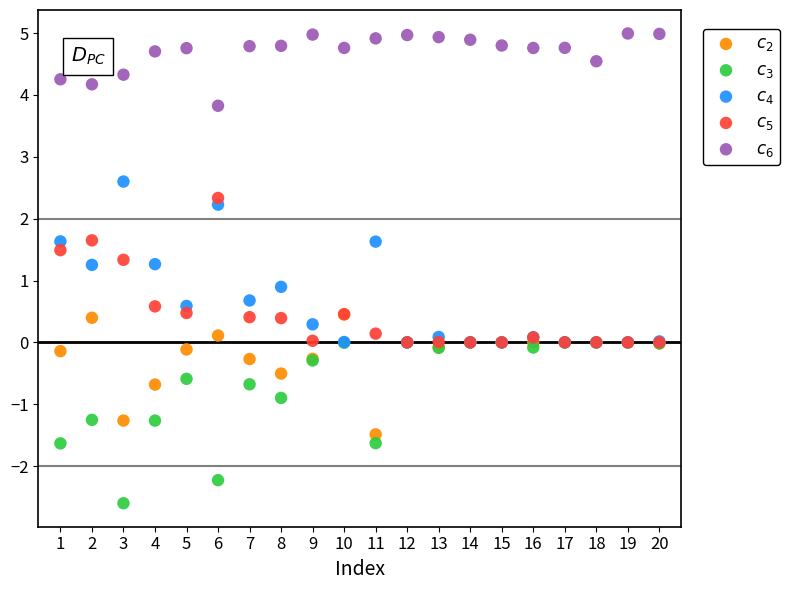

Which series contains the highest Y value?

$c_6$